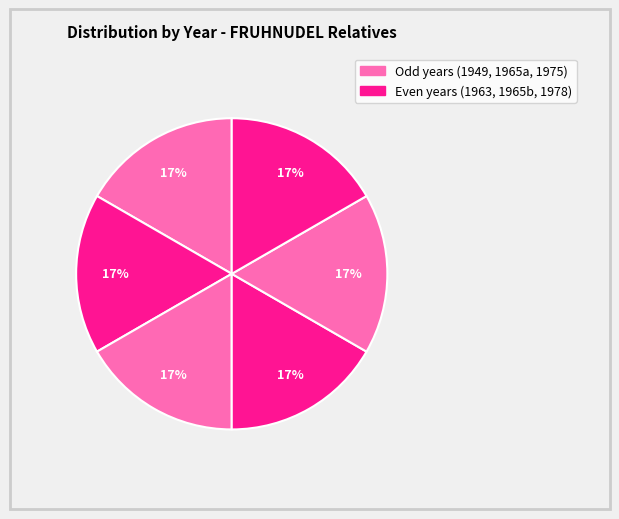

Count the number of slices in the pie.

6